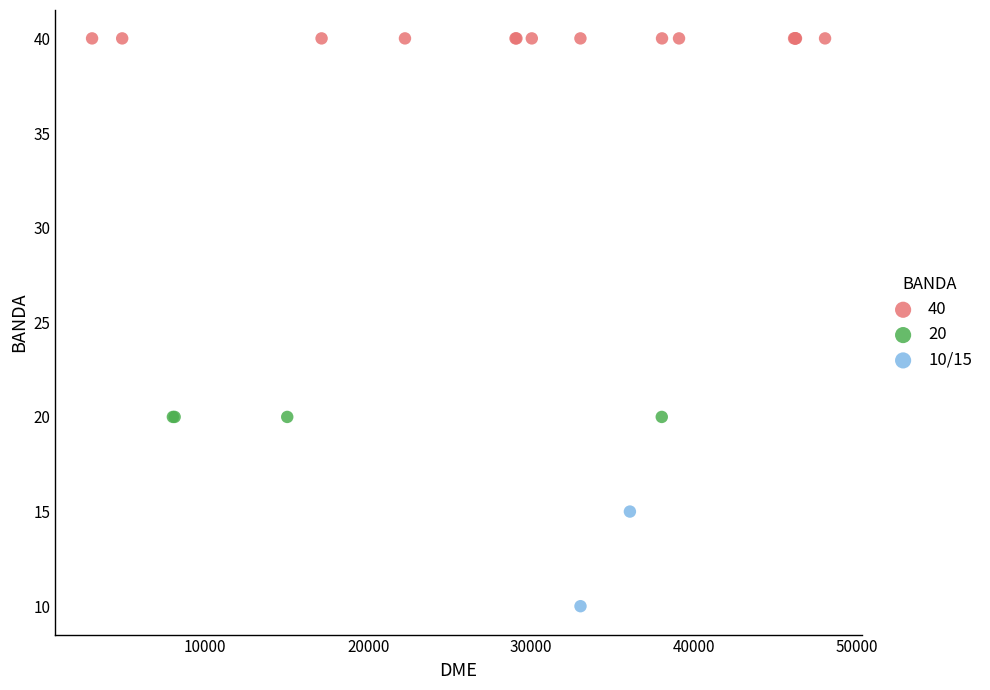

What are all the series names shown in the legend?

40, 20, 10/15